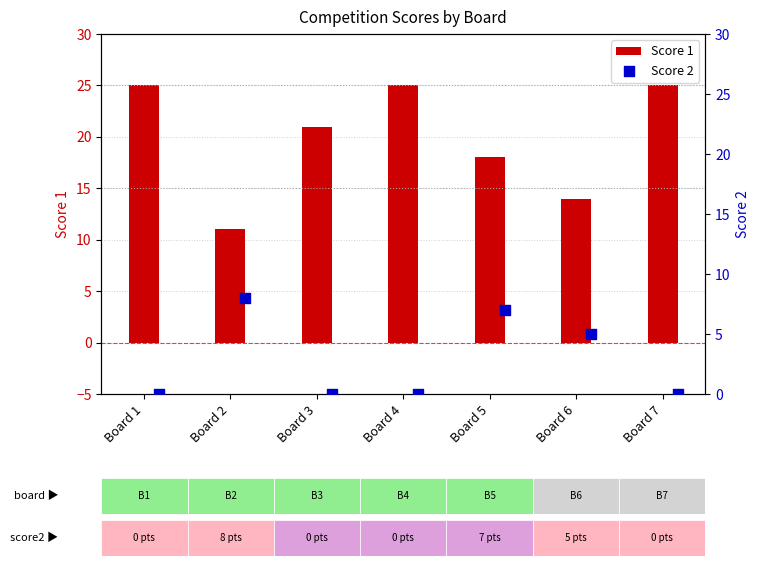

Which series contains the lowest Y value?

Score 2